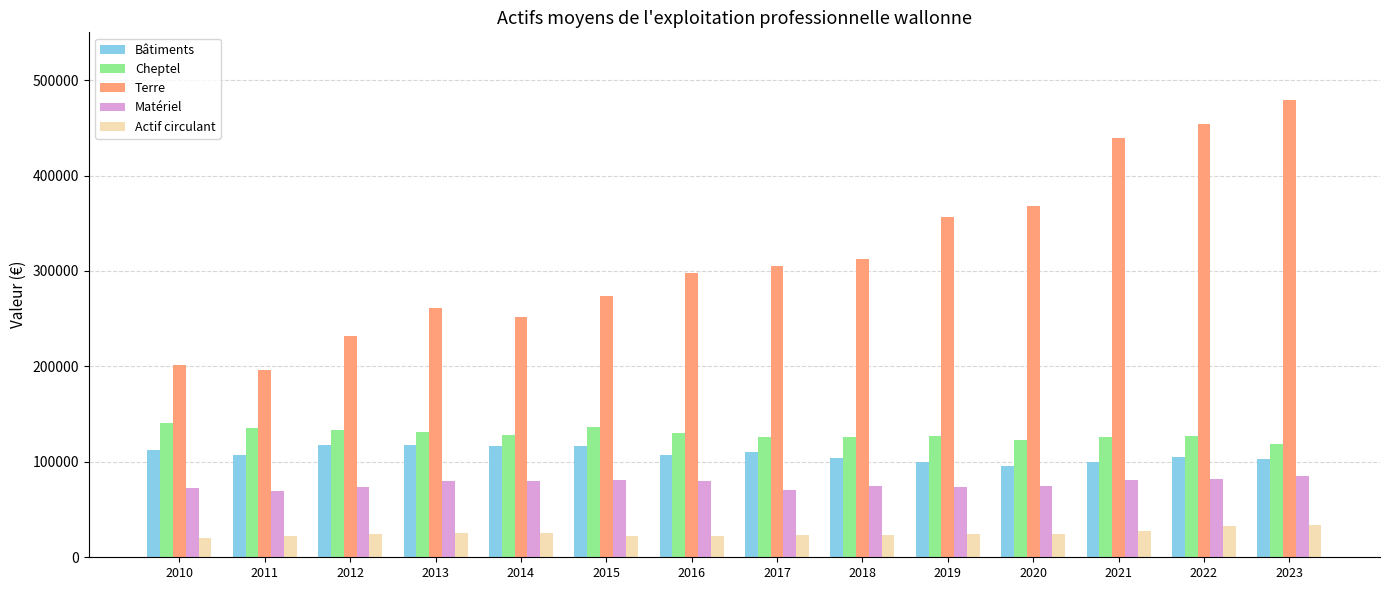

Where does the Bâtiments series first go above 107217?

2010